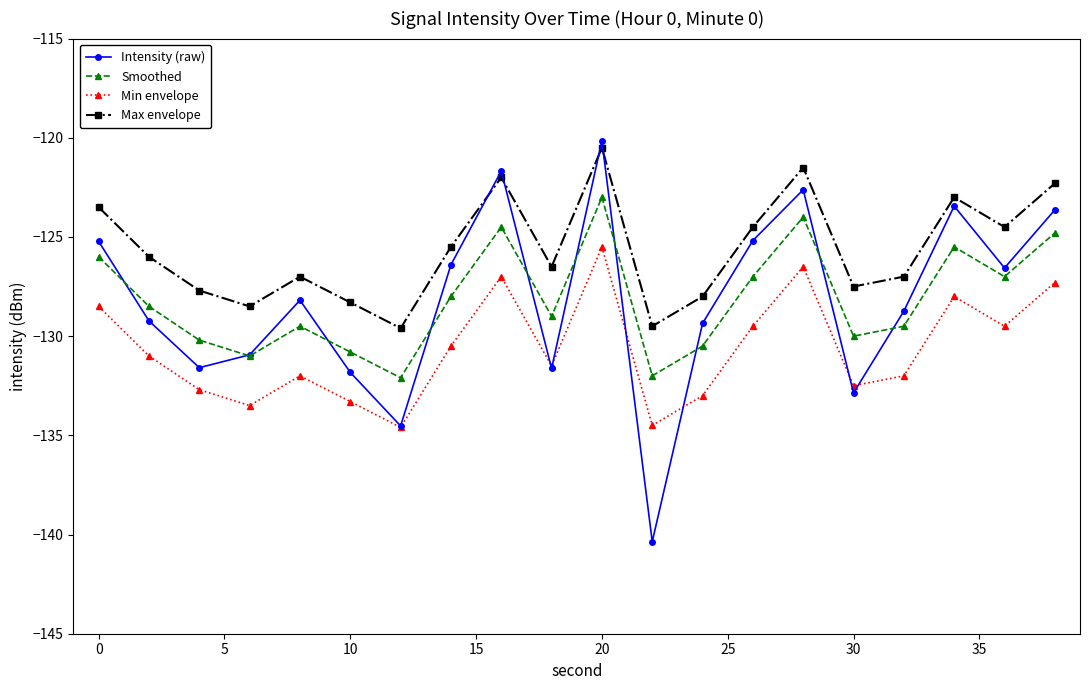

Is this an area chart (filled region under the line)?

No